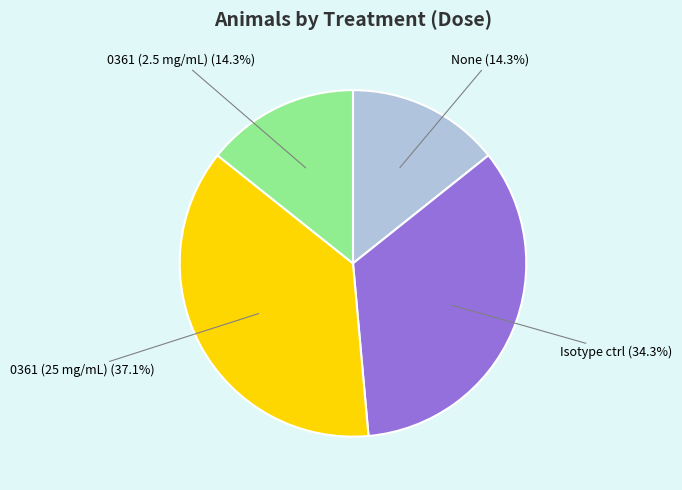

Between 0361 (25 mg/mL) and Isotype ctrl, which is larger?

0361 (25 mg/mL)